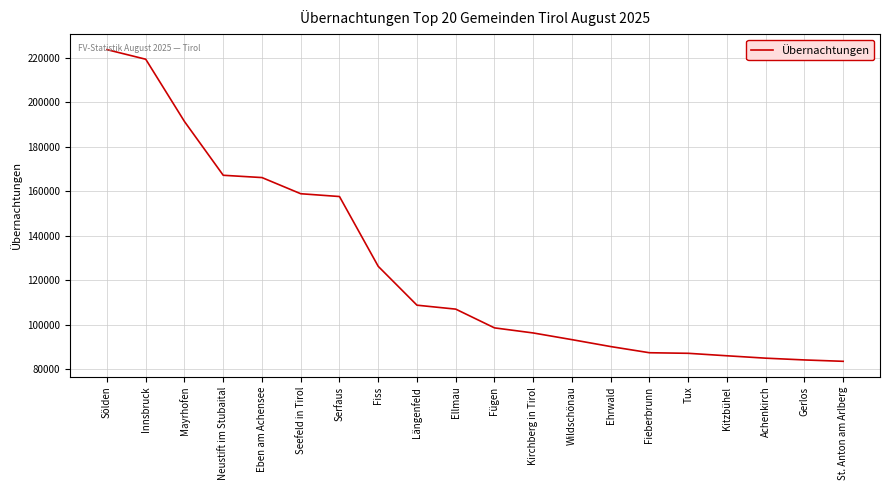

Which category has the highest value across all series?

Sölden